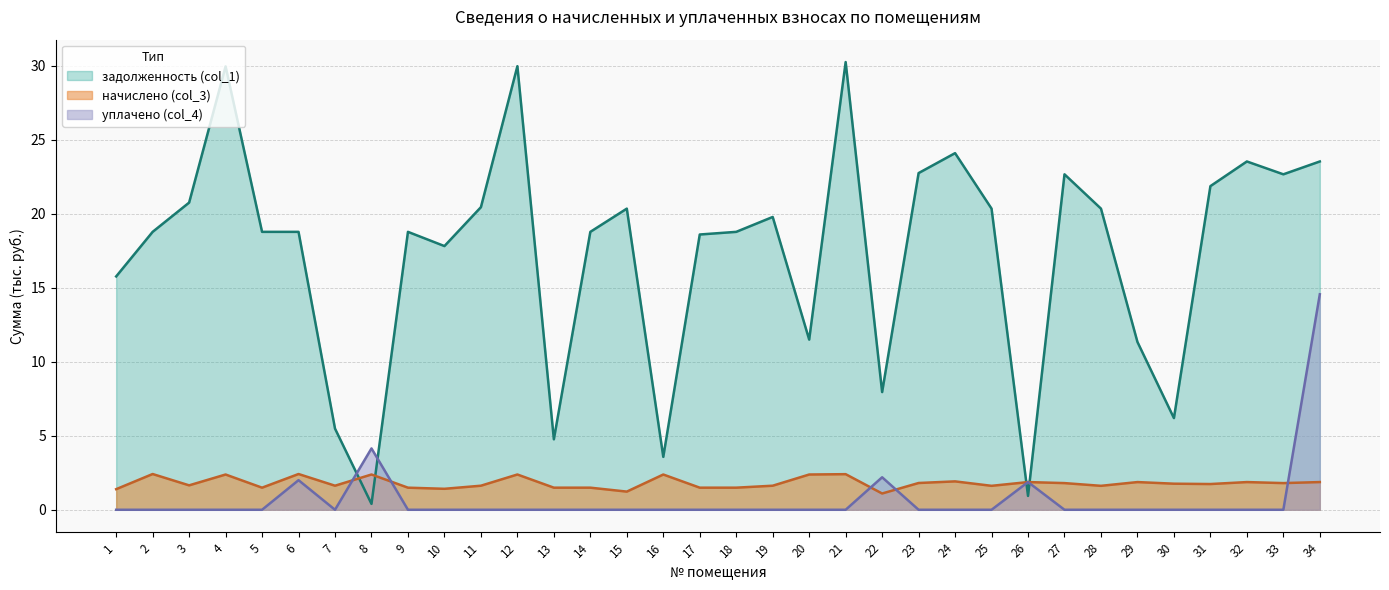

In уплачено (col_4), how many points are higher than both neighbors (excluding endpoints)?

4